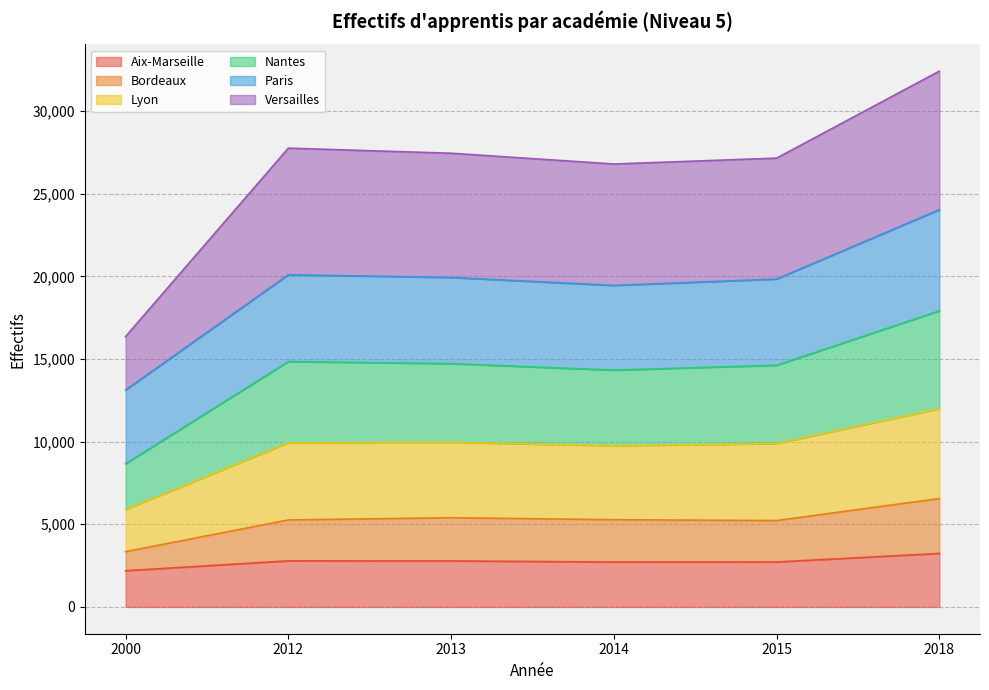

The value of Aix-Marseille at 2012 is 2787. True or false?

True